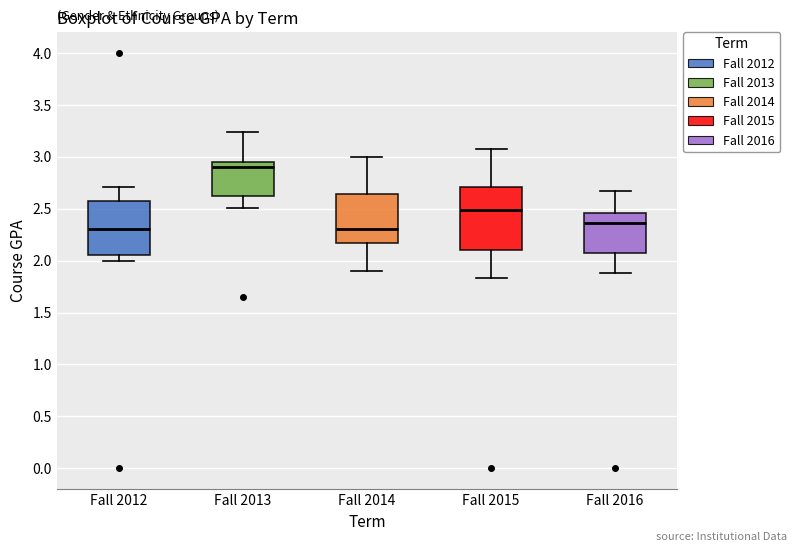

Where does the lower whisker of the box for Fall 2015 end on the y-axis? The values are not printed on the chart, so give them approximately, as read against the axis.

1.85